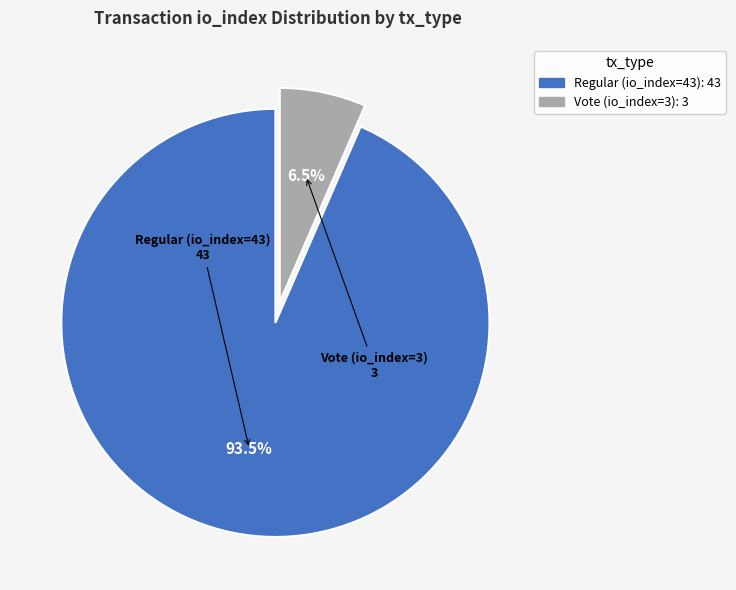

Which category accounts for the majority?

Regular (io_index=43)